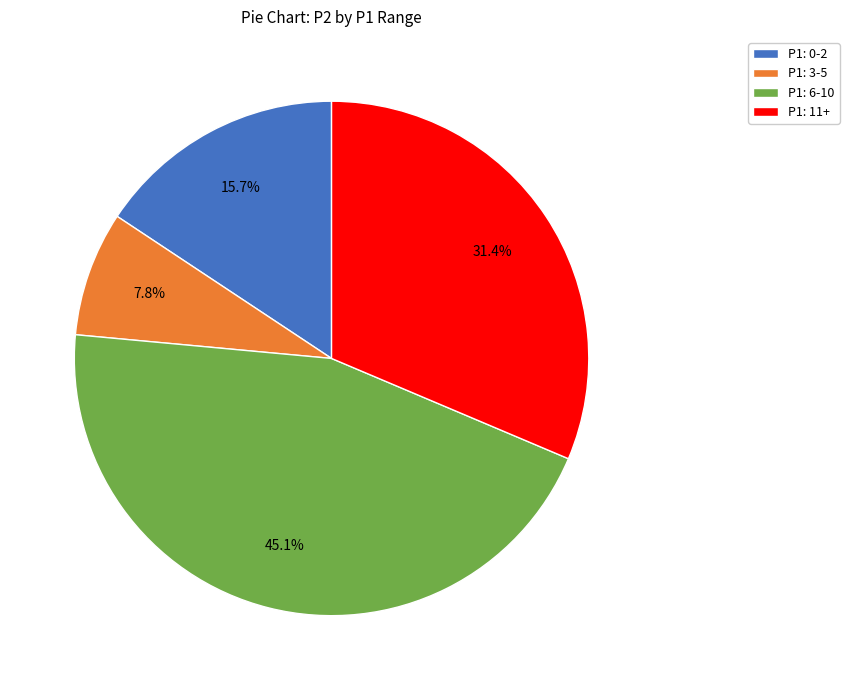

Between P1: 3-5 and P1: 0-2, which is larger?

P1: 0-2